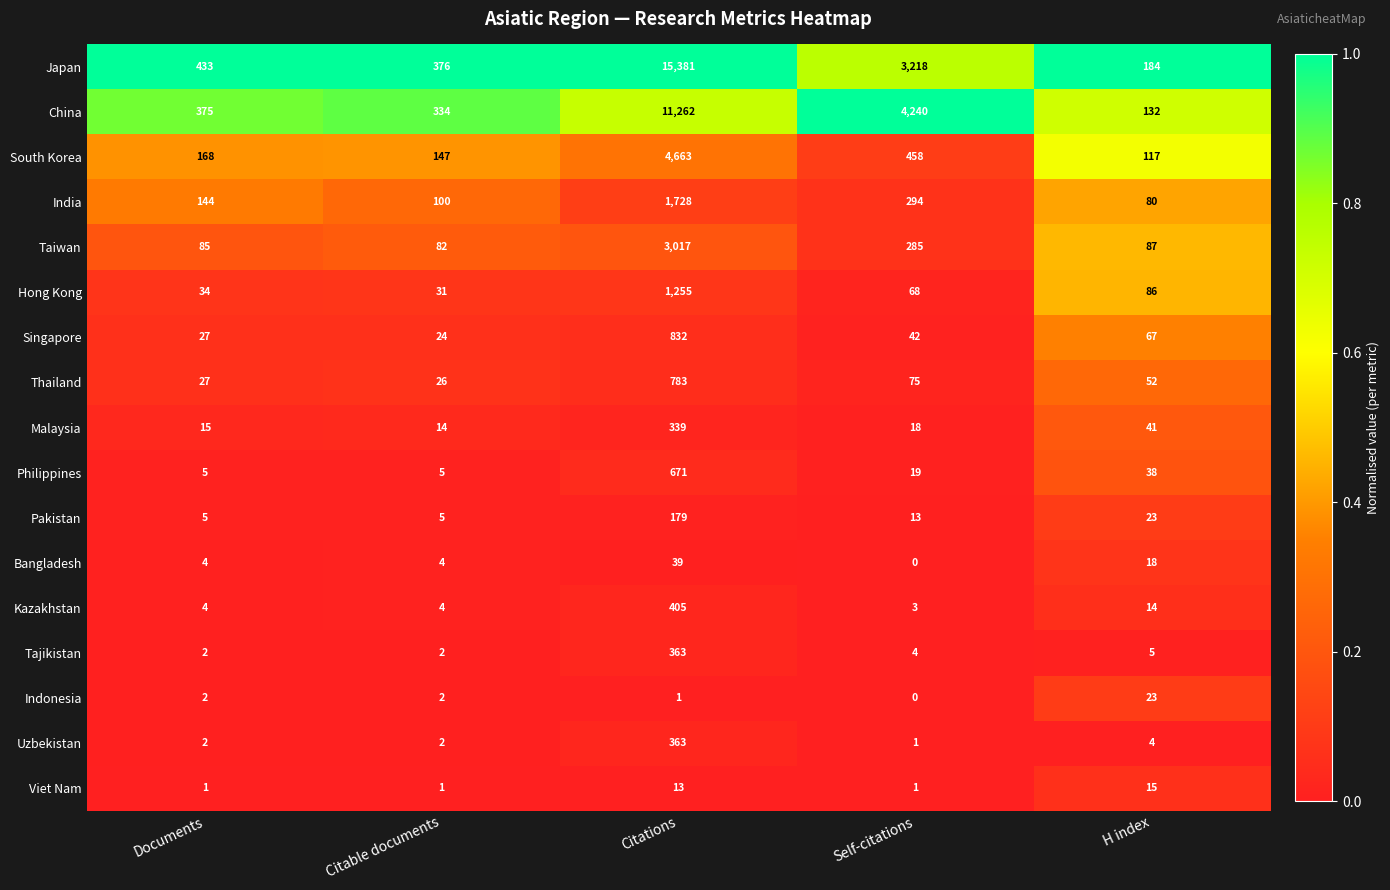

What is the total value across all series at Self-citations?

8739